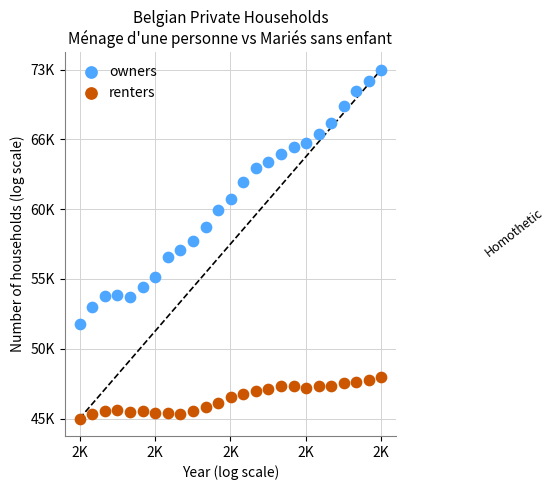

Which series has the widest spread of Y values?

owners